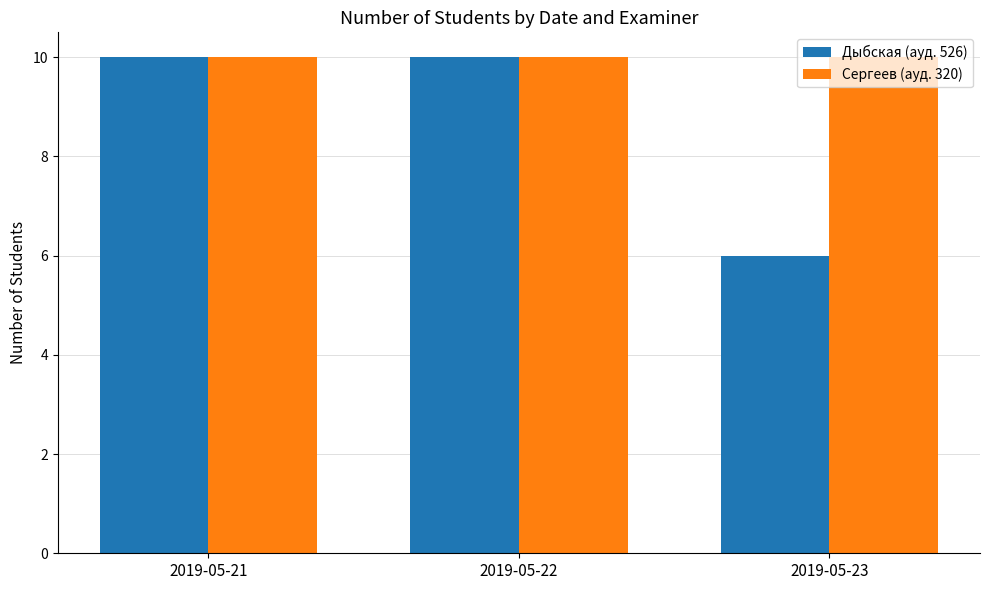

Does the chart contain stacked bars?

No